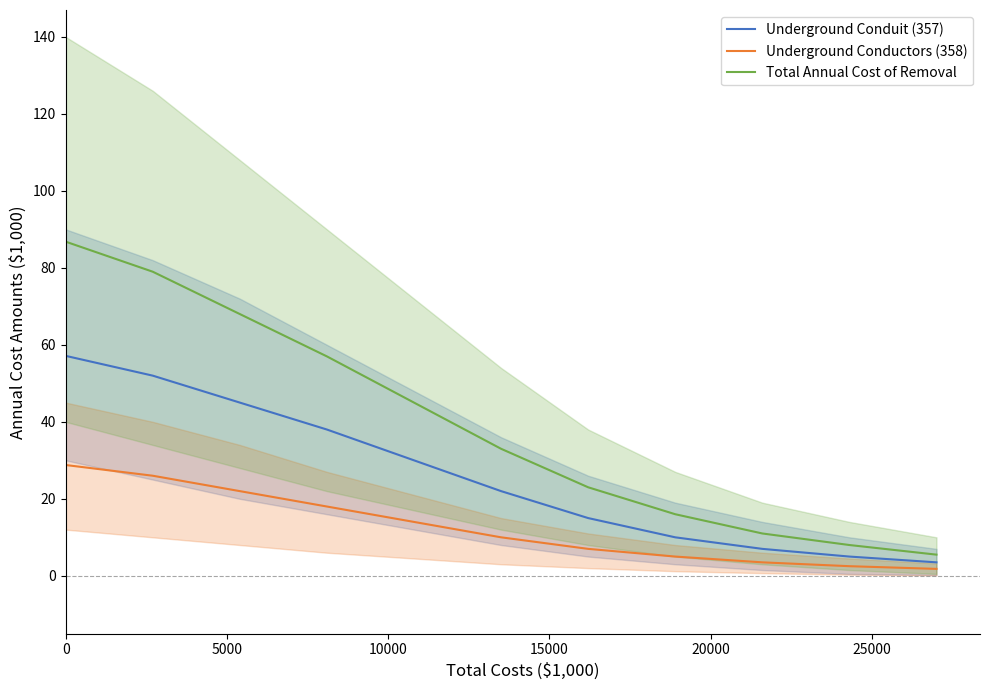

What is the maximum value for Underground Conduit (357)?

57.1